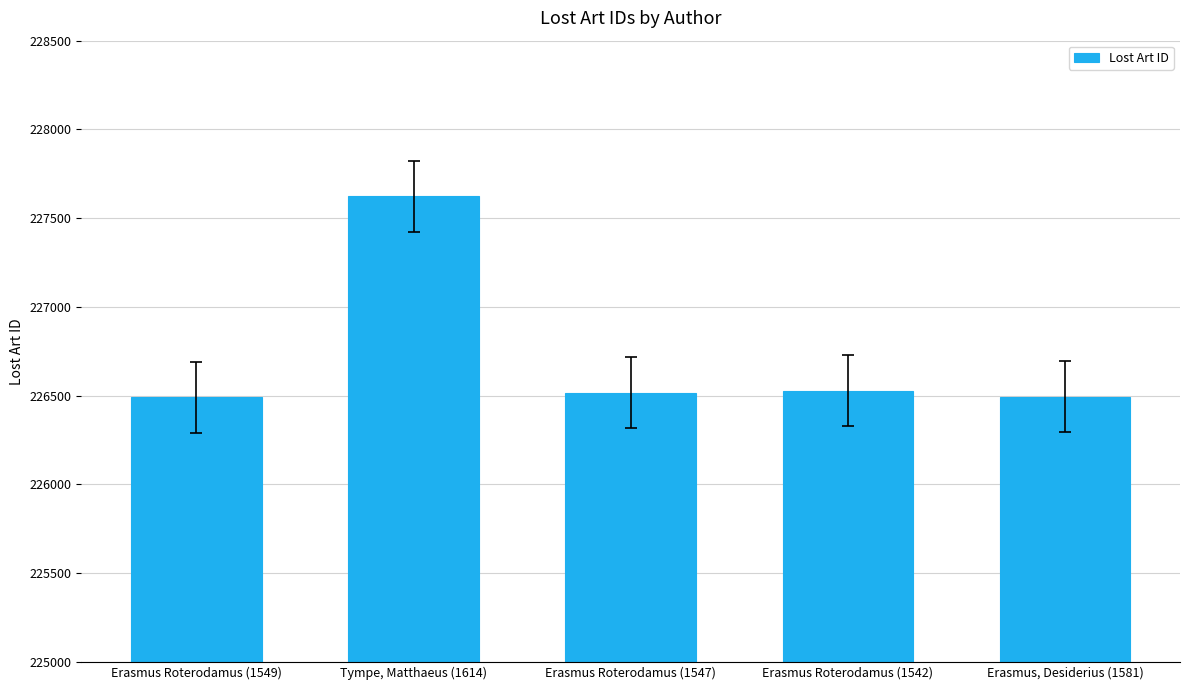

Between Erasmus, Desiderius (1581) and Erasmus Roterodamus (1542), which is larger?

Erasmus Roterodamus (1542)